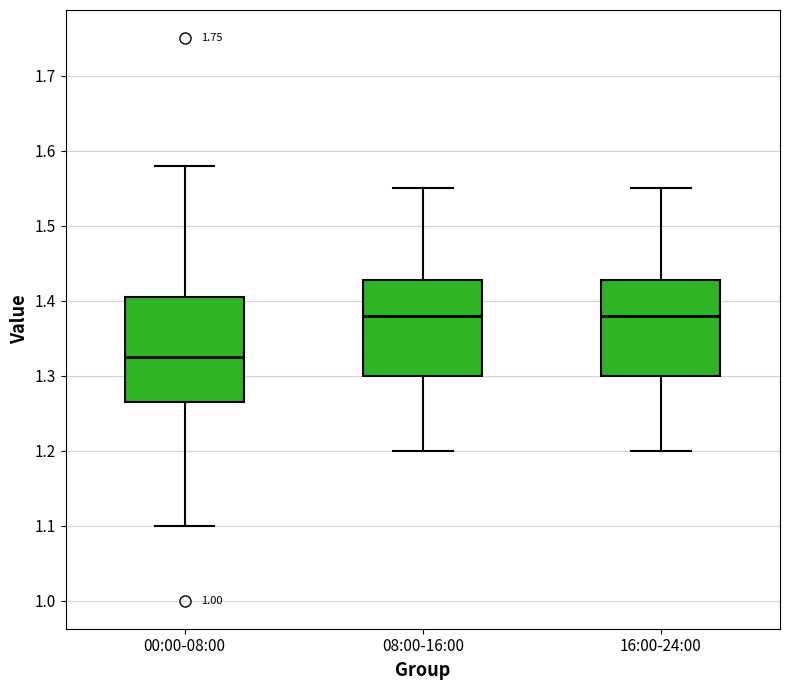

Reading left to right, read every box against the y-axis: the position of its median line, the range the box covers, and the ends of its whiskers. The values are not printed on the chart, so give them approximately, as read against the axis.

00:00-08:00: median 1.33, box 1.27 to 1.41, whiskers 1.10 to 1.58
08:00-16:00: median 1.38, box 1.30 to 1.43, whiskers 1.20 to 1.55
16:00-24:00: median 1.38, box 1.30 to 1.43, whiskers 1.20 to 1.55